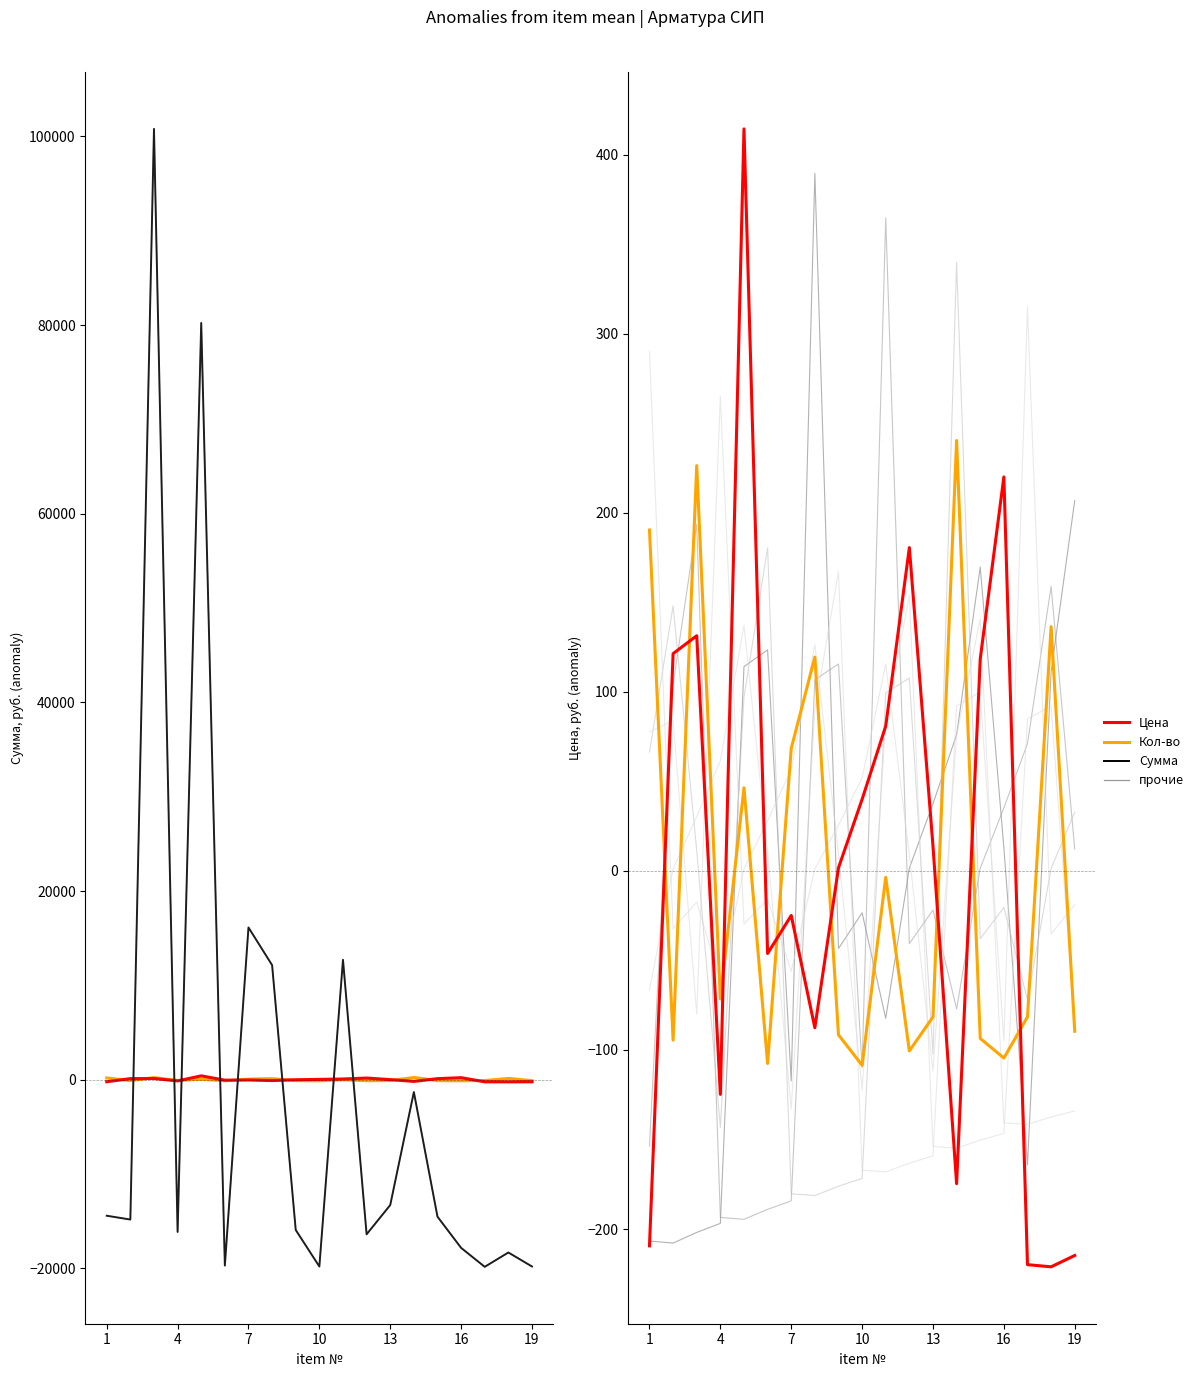

What is the value of the Кол-во point at the 19th from the left?

-89.5